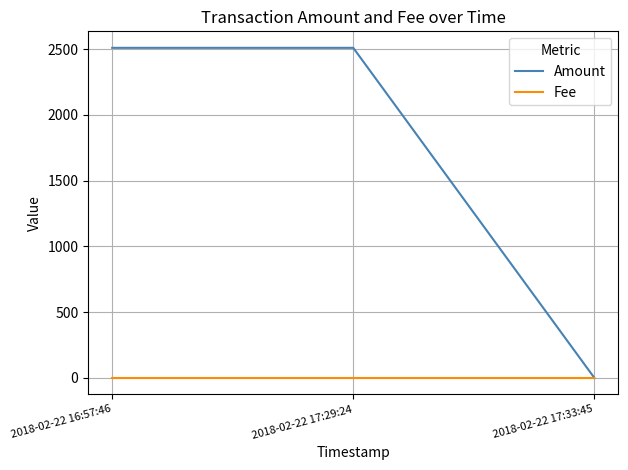

List the series in order of their overall mean, lowest first.

Fee, Amount